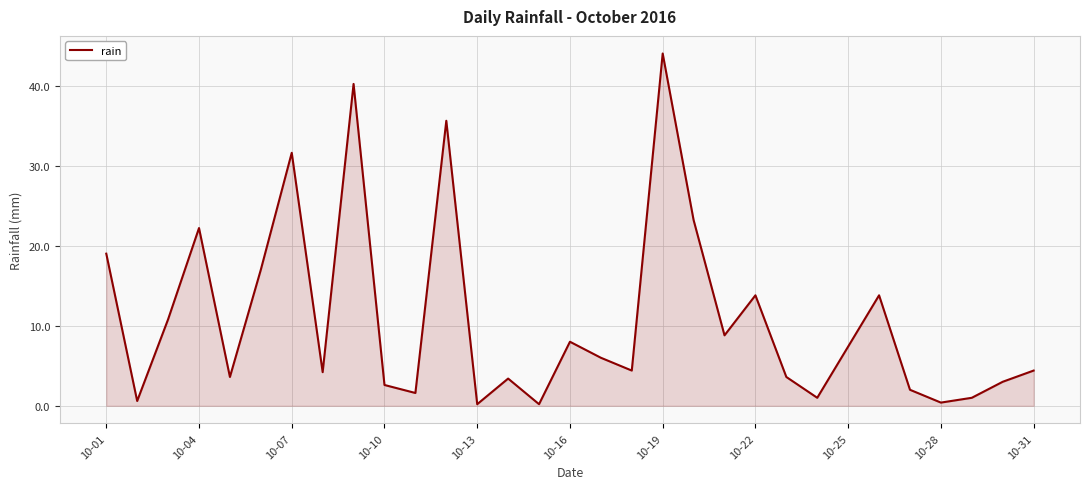

What is the greatest value displayed?

44.0